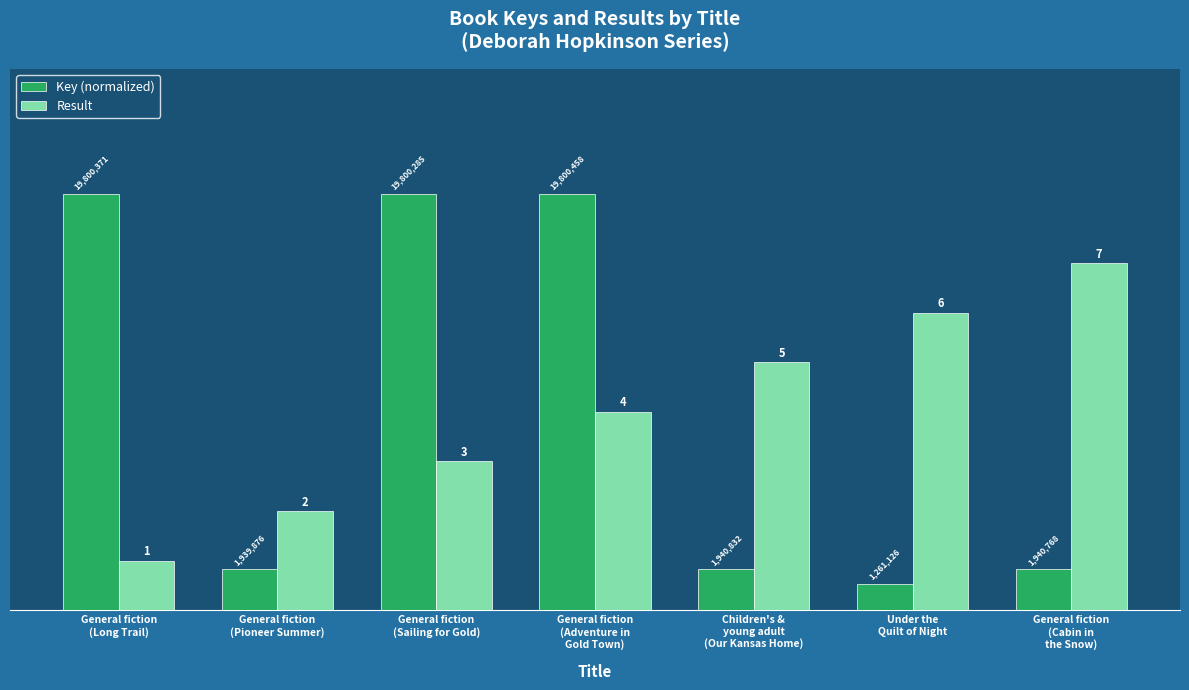

At how many categories does at least one series exceed 0?

7